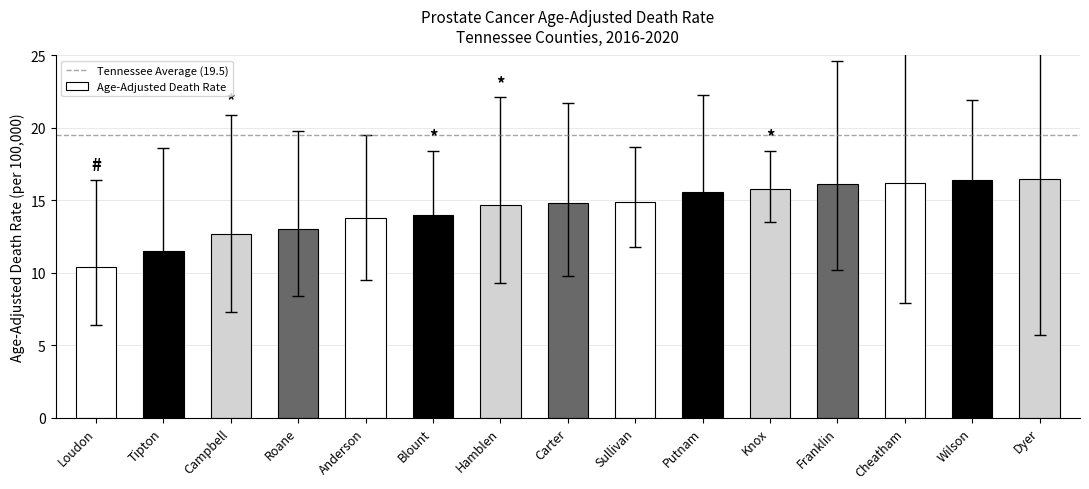

The value at Dyer is 25.3. True or false?

False